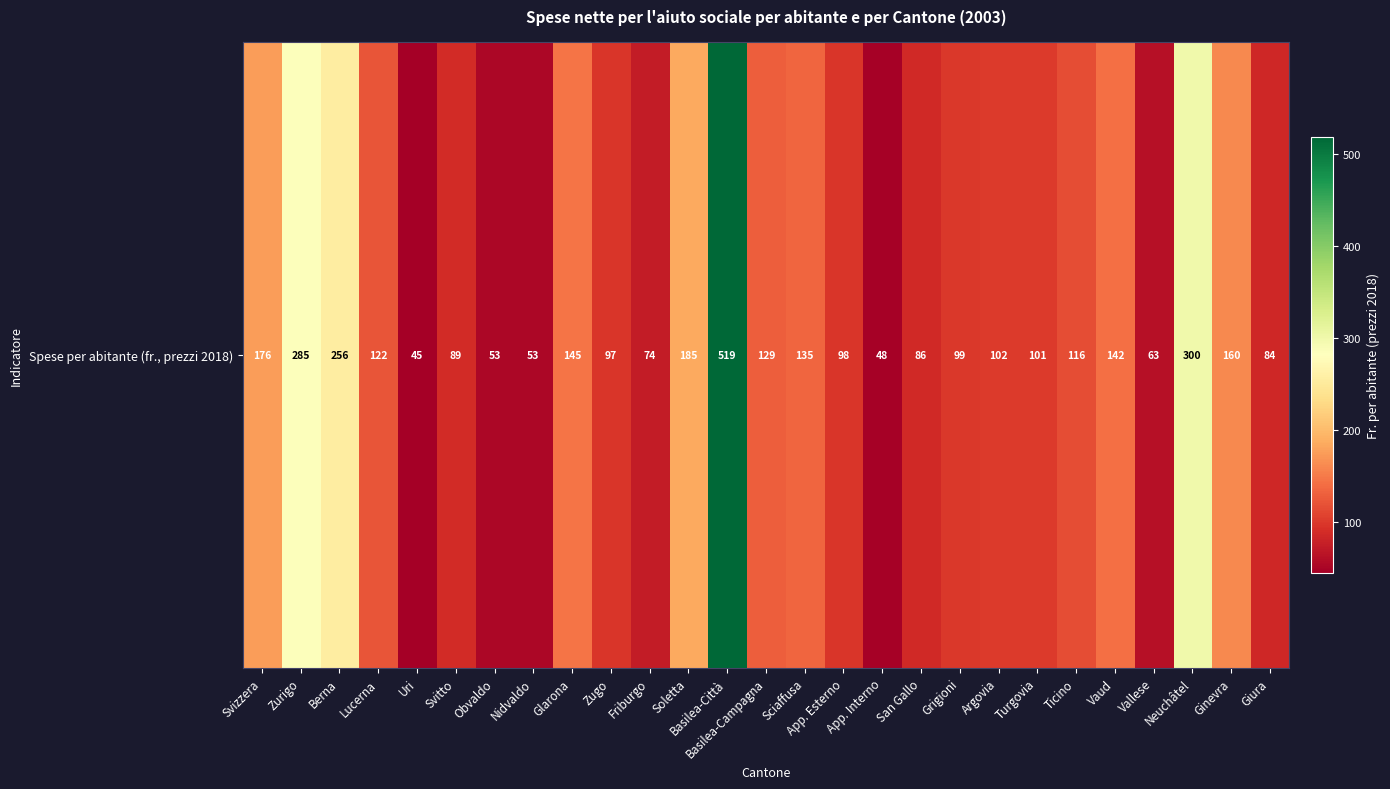

What is the maximum value shown in the chart?

519